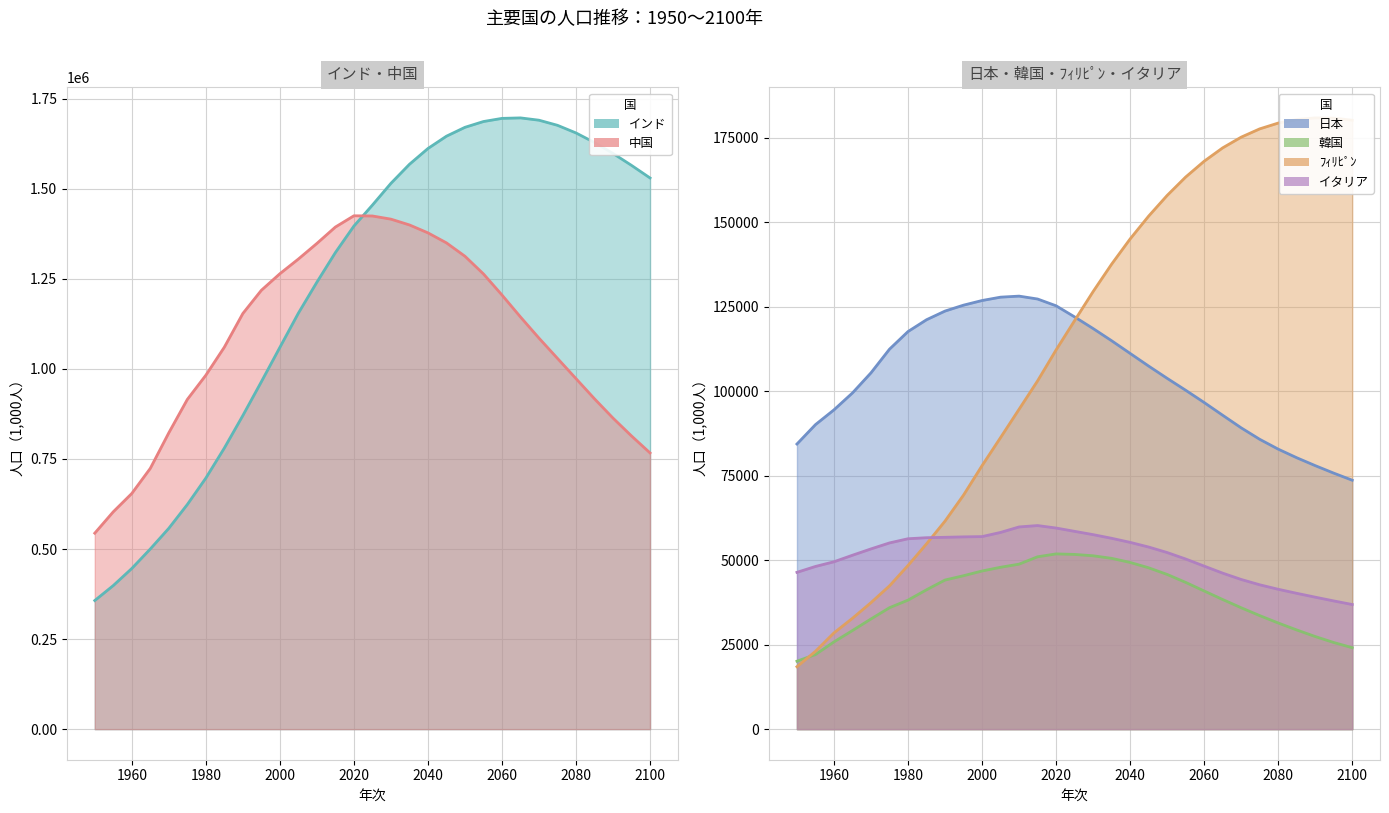

Which series ends up on top after the final intersection of 韓国 and ﾌｨﾘﾋﾟﾝ?

ﾌｨﾘﾋﾟﾝ